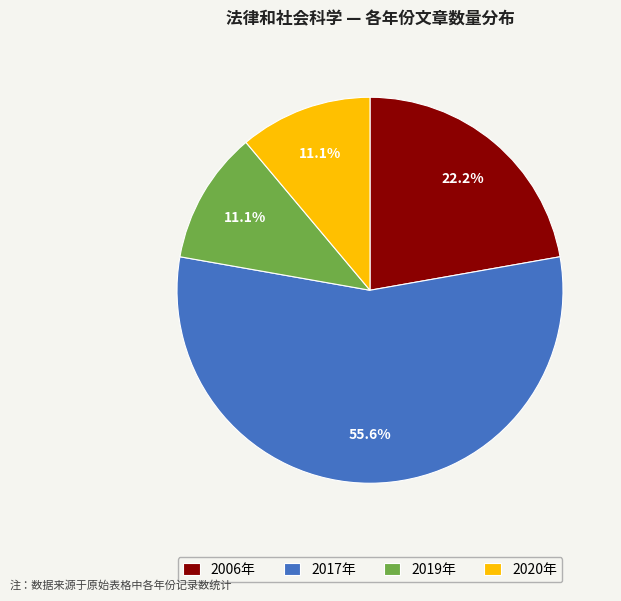

What percentage do 2006年 and 2020年 together represent?

33.3%